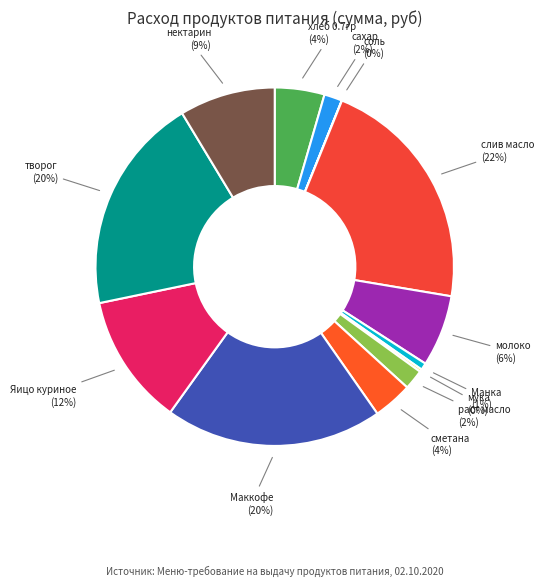

How many segments does this pie chart have?

13